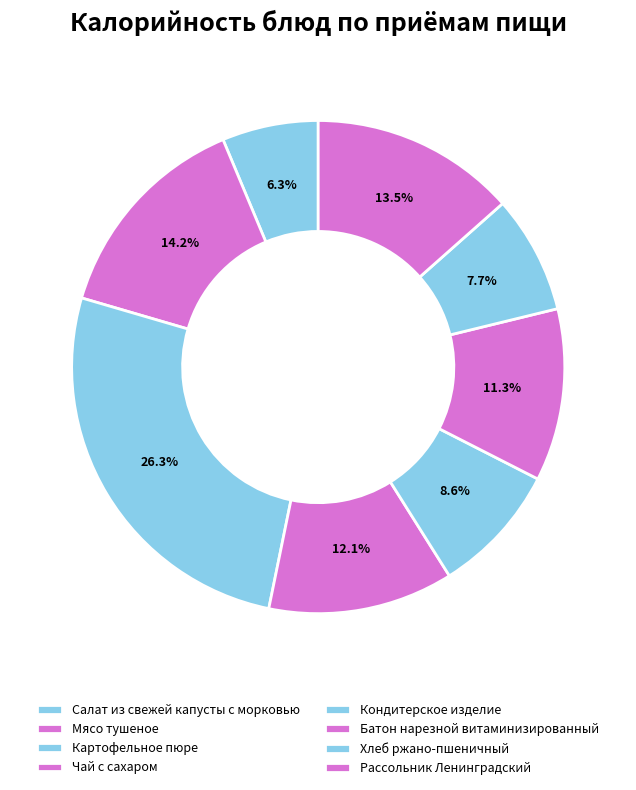

Count the number of slices in the pie.

8